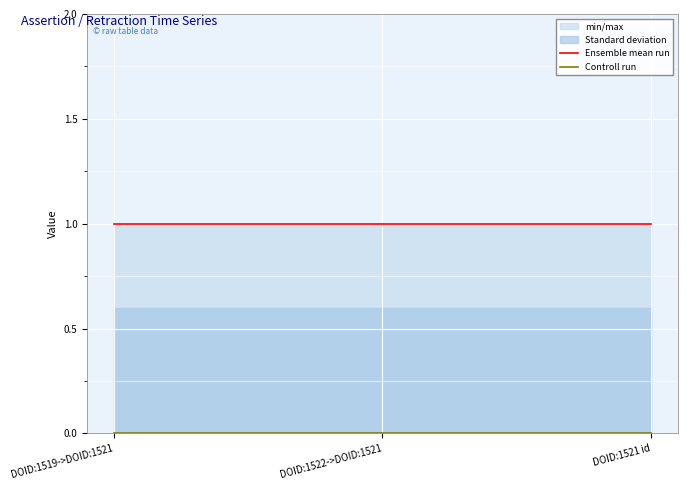

What is the label of the 3rd point from the left?

DOID:1521 id